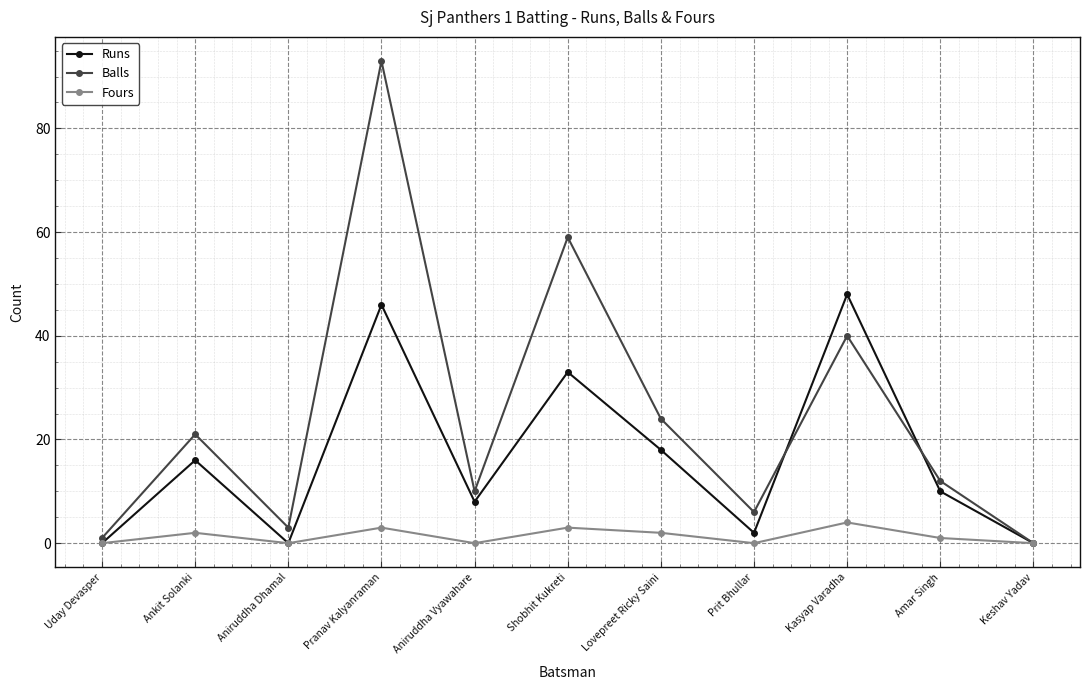

Read the Balls value at Amar Singh, to the nearest 5.

10